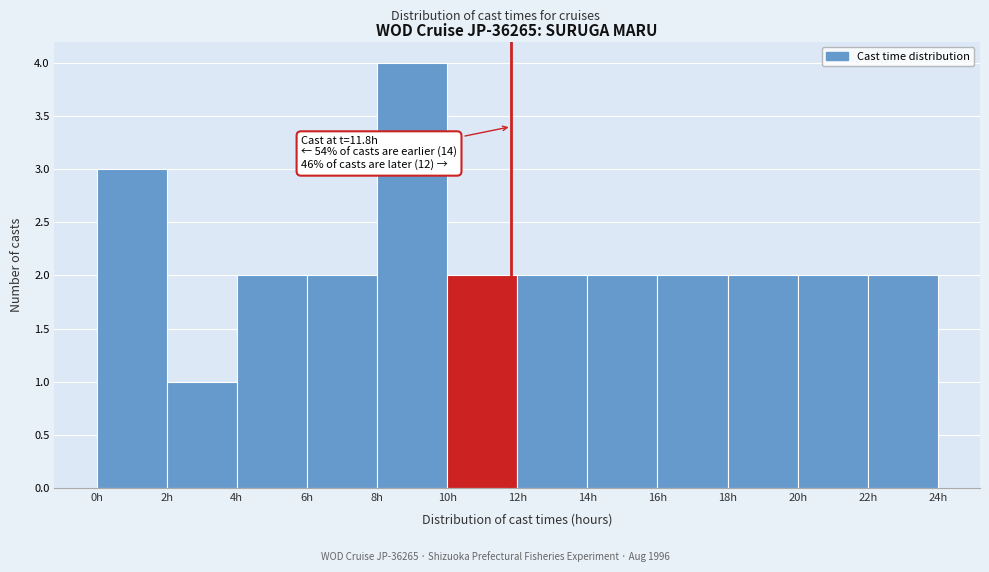

Which range on the x-axis has the tallest bar?

8 to 10